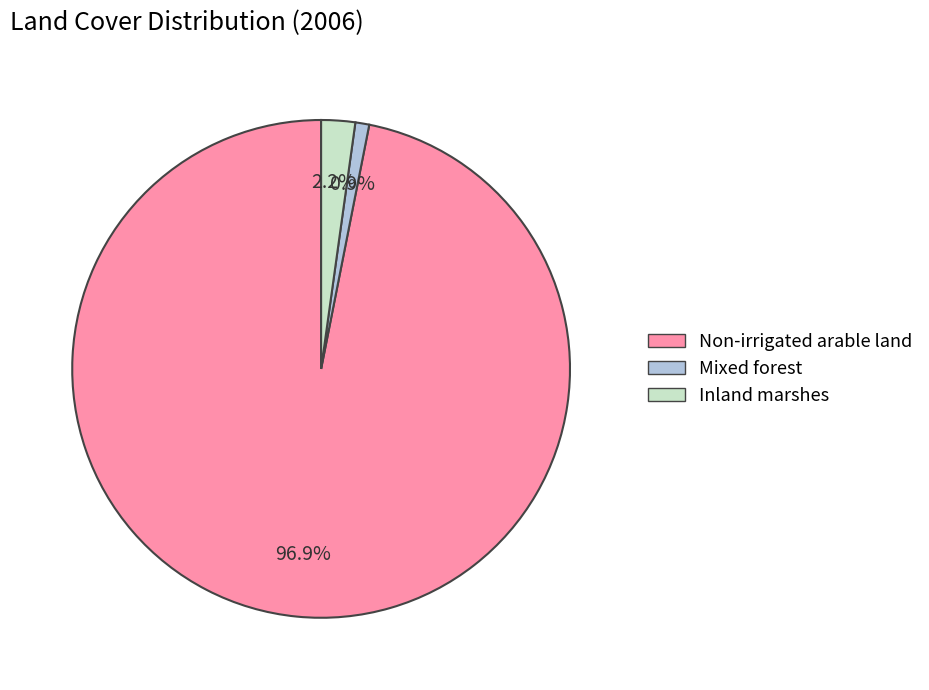

Rank the categories by value from lowest to highest.

Mixed forest, Inland marshes, Non-irrigated arable land